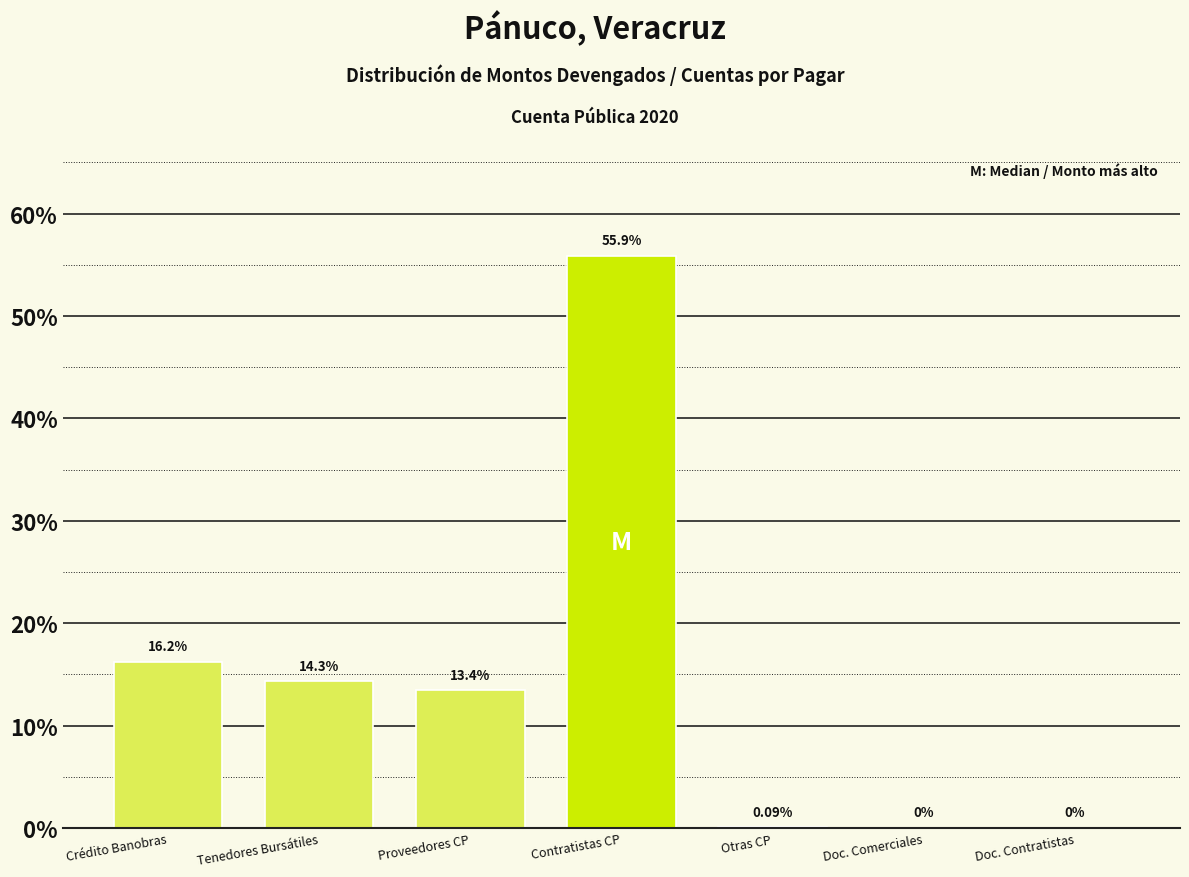

Which label corresponds to the largest value in the chart?

Contratistas CP